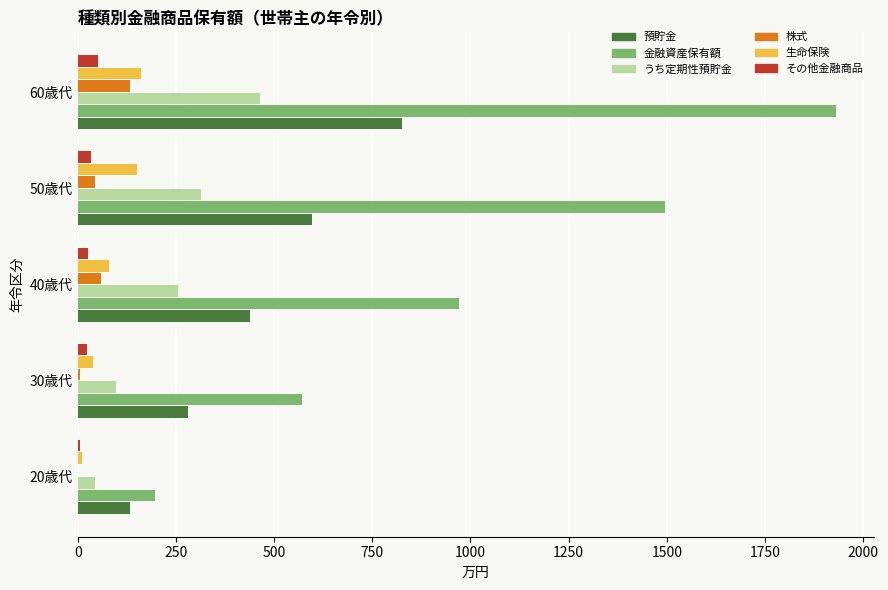

Is the value of 預貯金 at 30歳代 greater than the value of 金融資産保有額 at 40歳代?

No